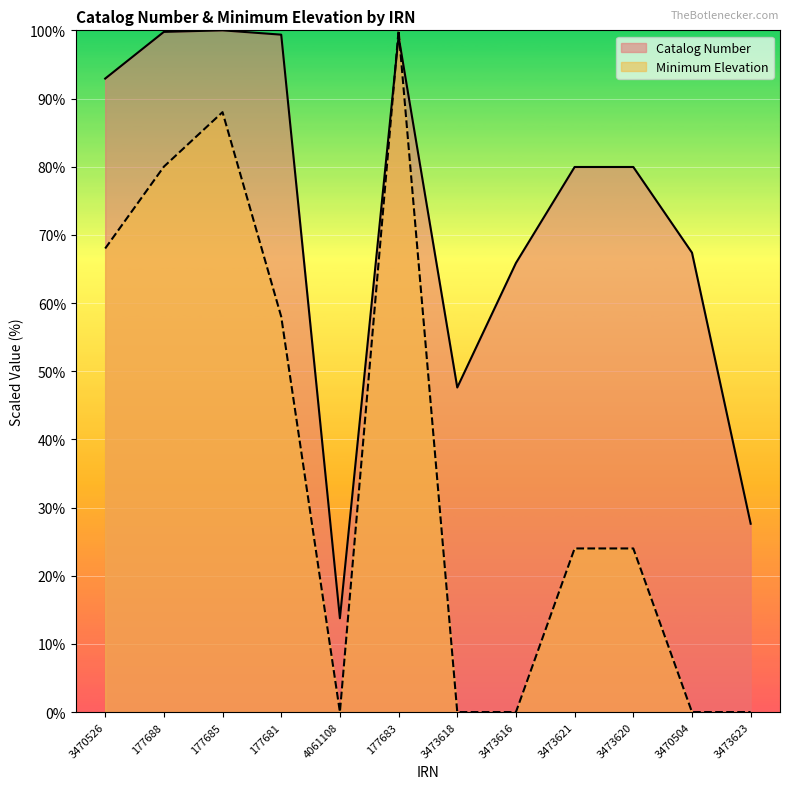

Which category has the lowest value across all series?

4061108